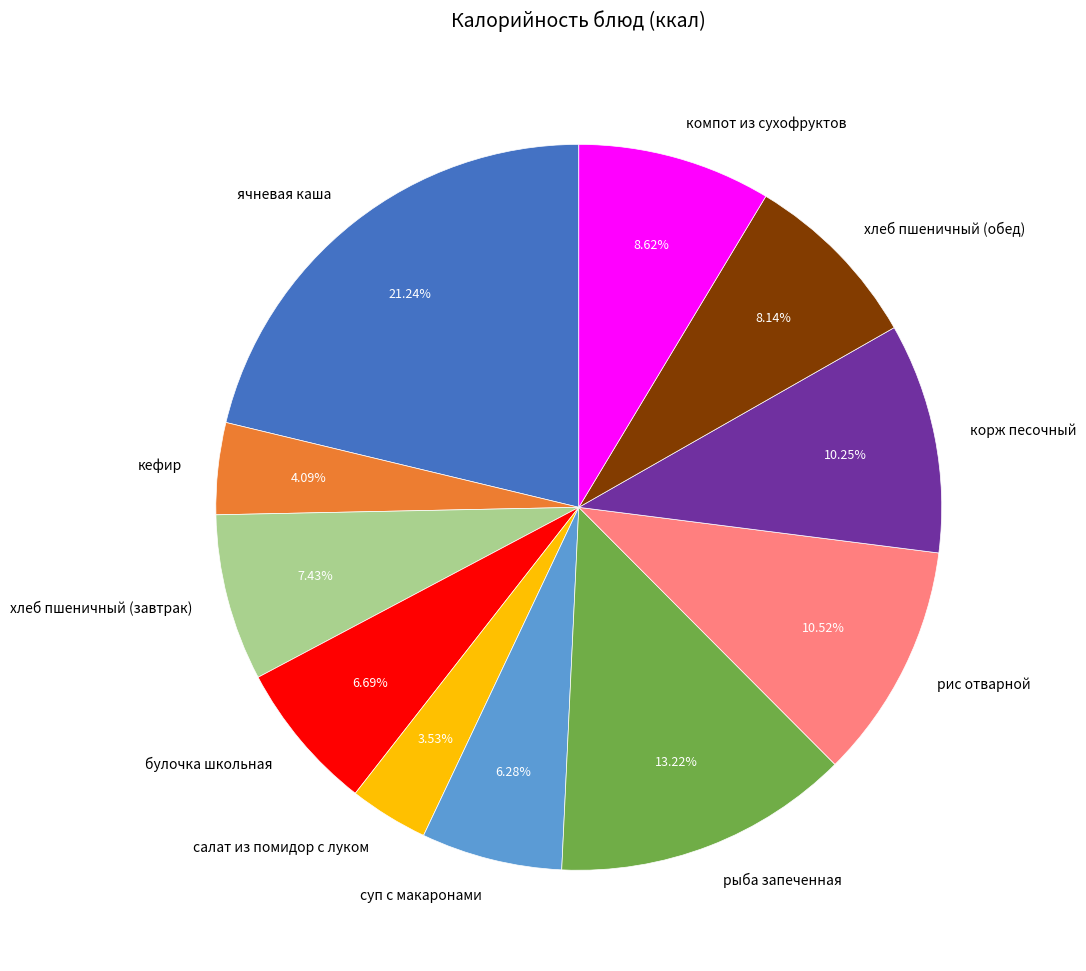

Count the number of slices in the pie.

11